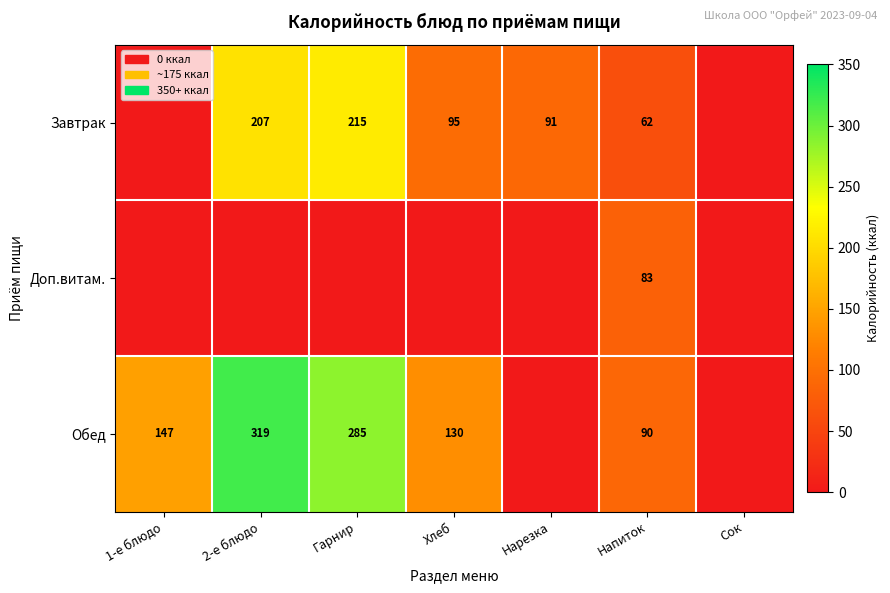

The Доп.витам. series shows 83 at Напиток. True or false?

True